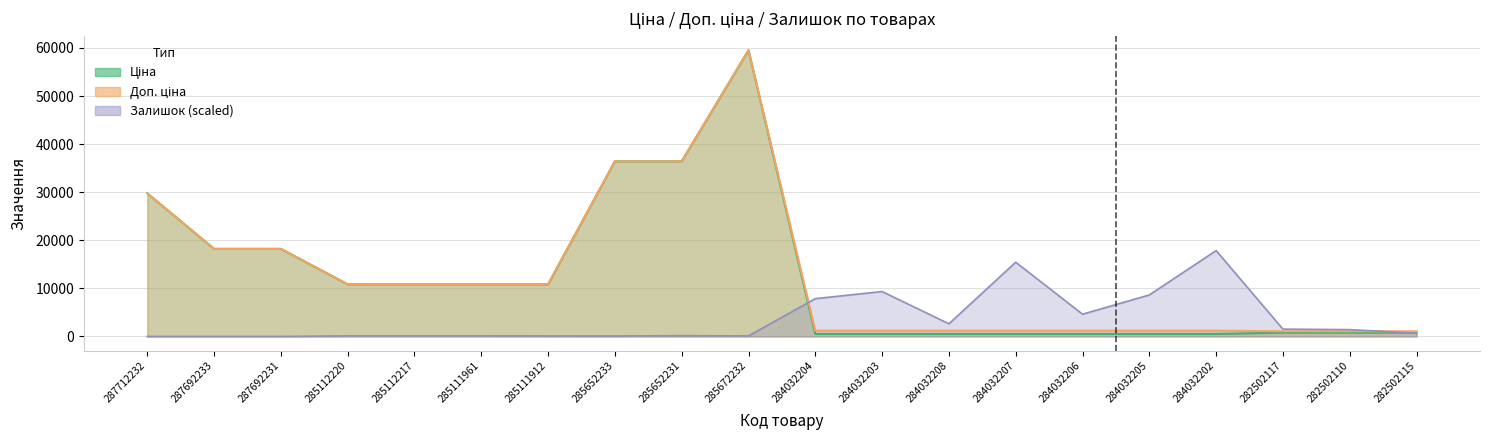

What is the value of the Доп. ціна point at the 9th from the left?

36424.0